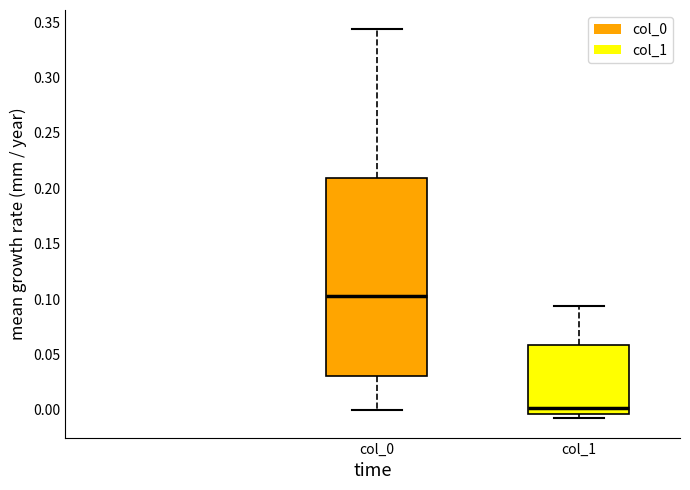

Comparing the boxes themselves (not the whiskers), which one is the tallest?

col_0